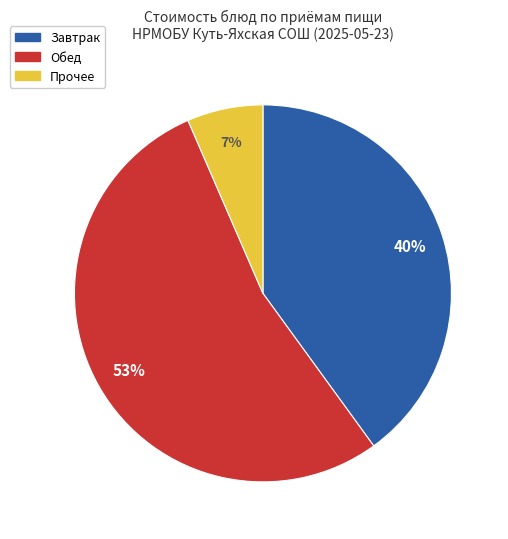

Rank the categories by value from lowest to highest.

Прочее, Завтрак, Обед